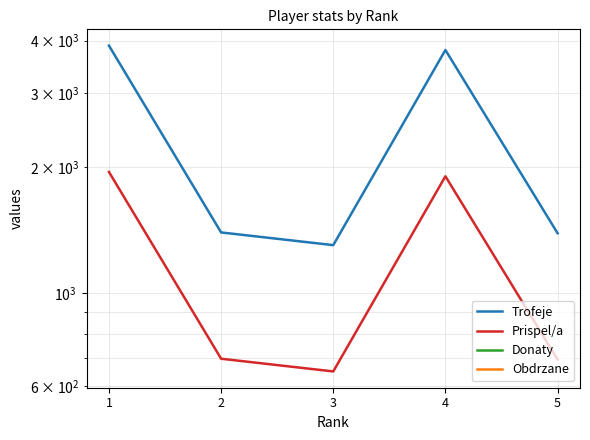

Reading left to right, extract all data points from this chart.

Trofeje: 3892	1396	1302	3800	1390
Prispel/a: 1946	698	651	1900	695
Donaty: 0	0	0	0	0
Obdrzane: 0	0	0	0	0